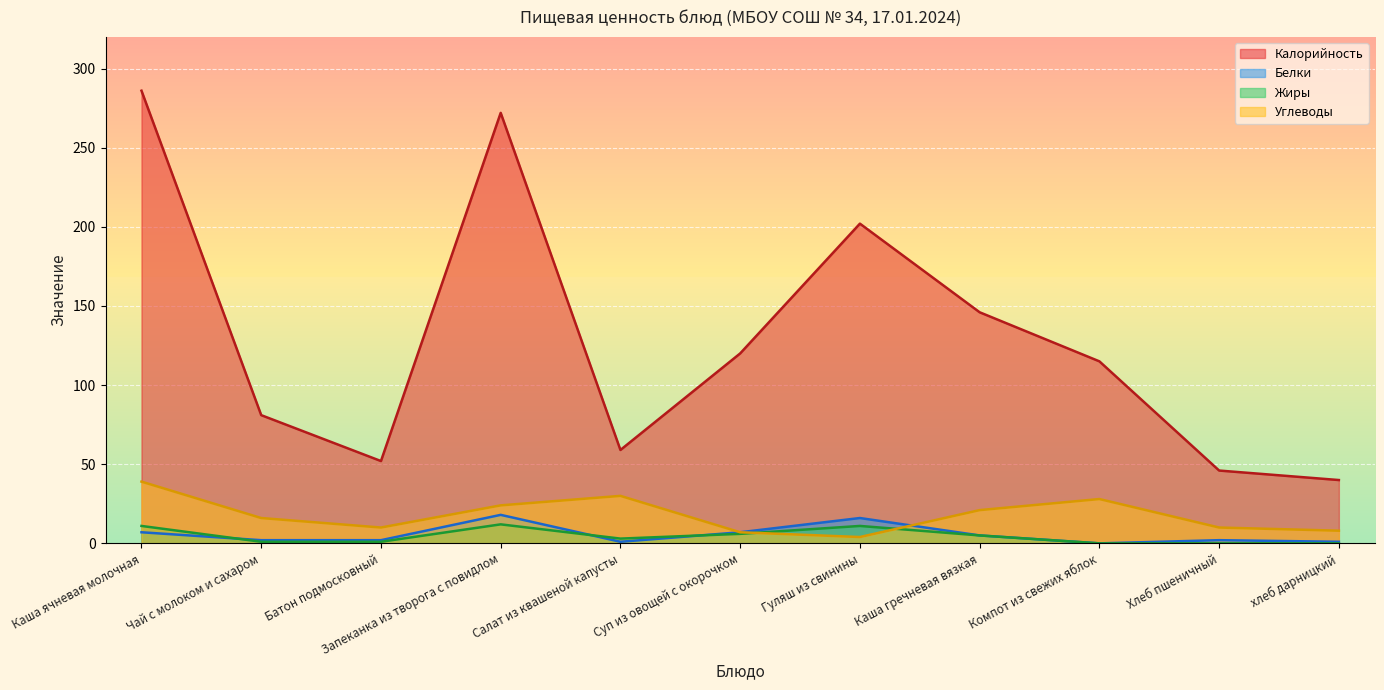

What is the label of the 8th point from the left?

Каша гречневая вязкая